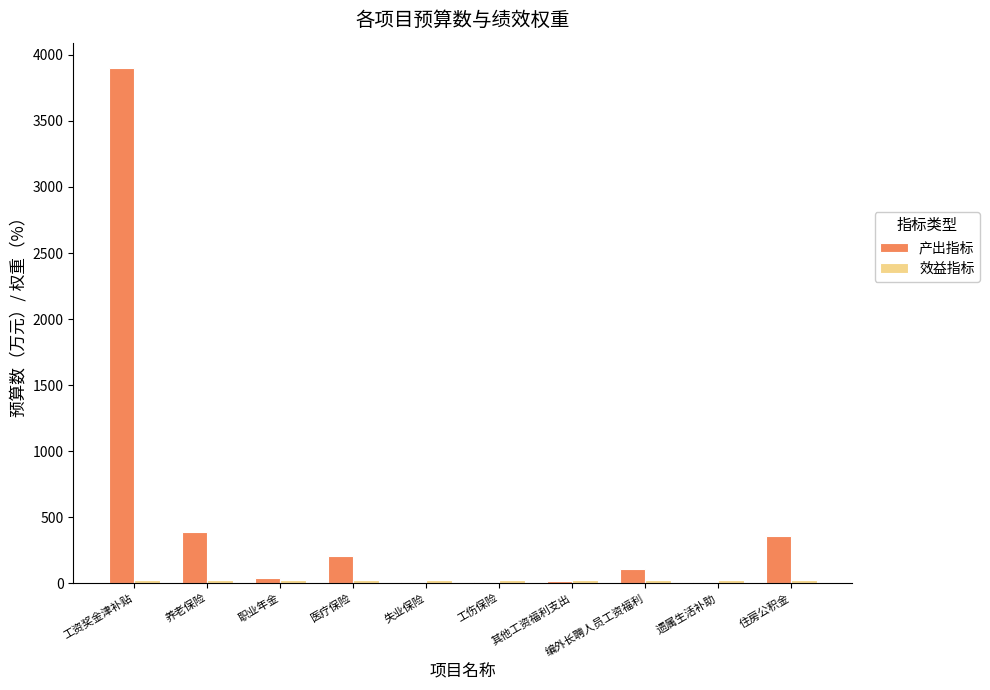

What value does the 产出指标 series have at 失业保险?

12.2